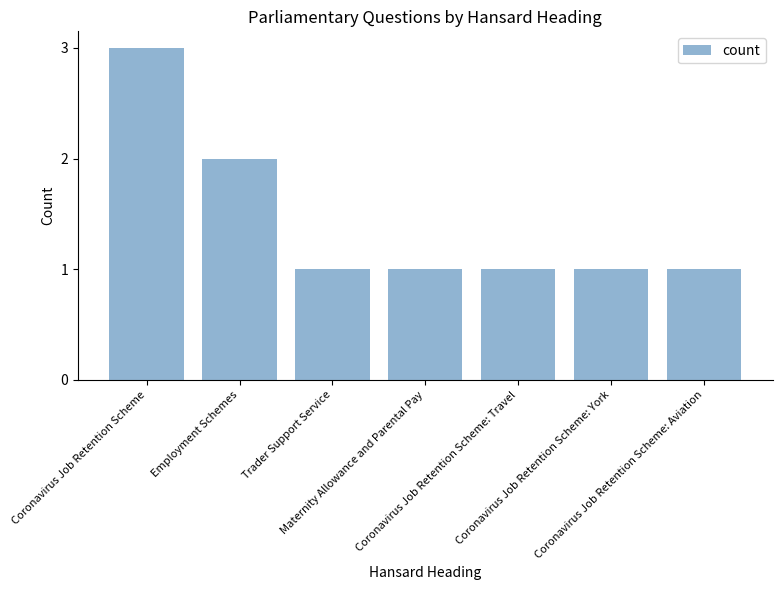

What is the smallest value displayed?

1